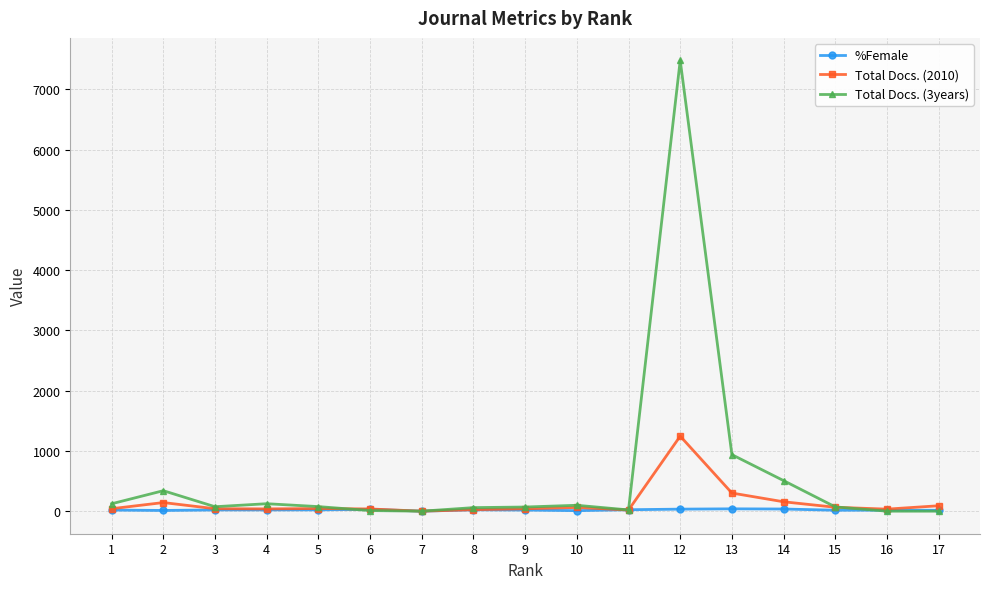

Which series has the largest total across all categories?

Total Docs. (3years)